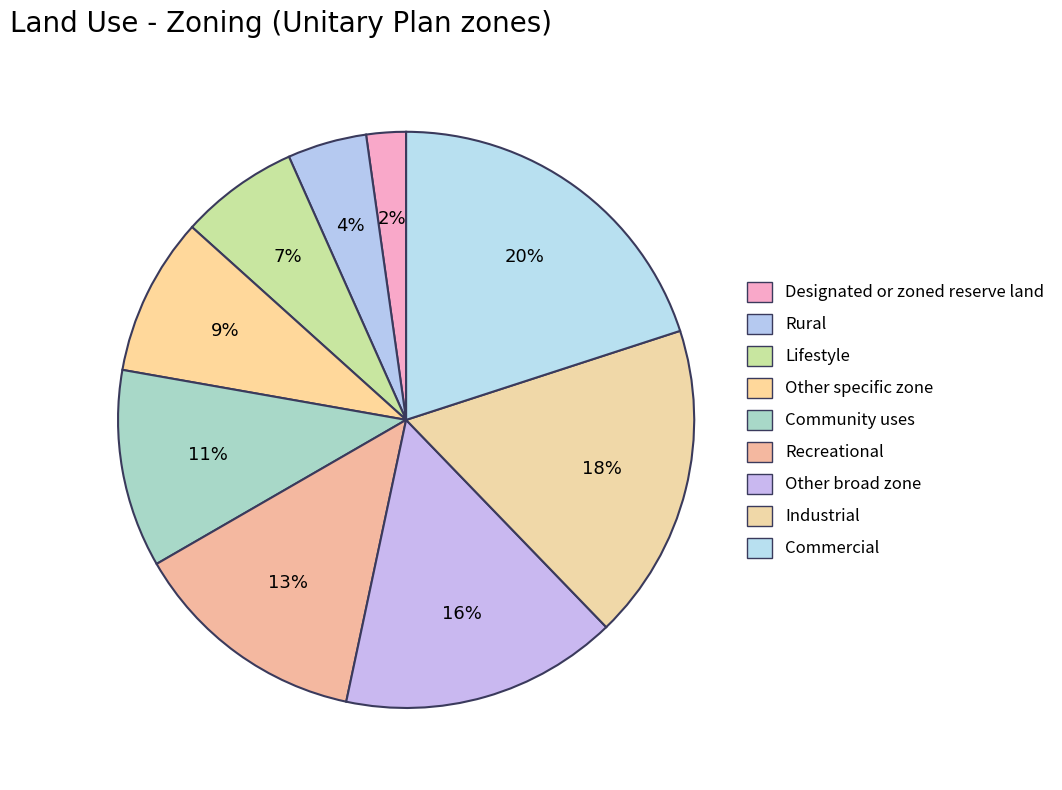

How many segments does this pie chart have?

9